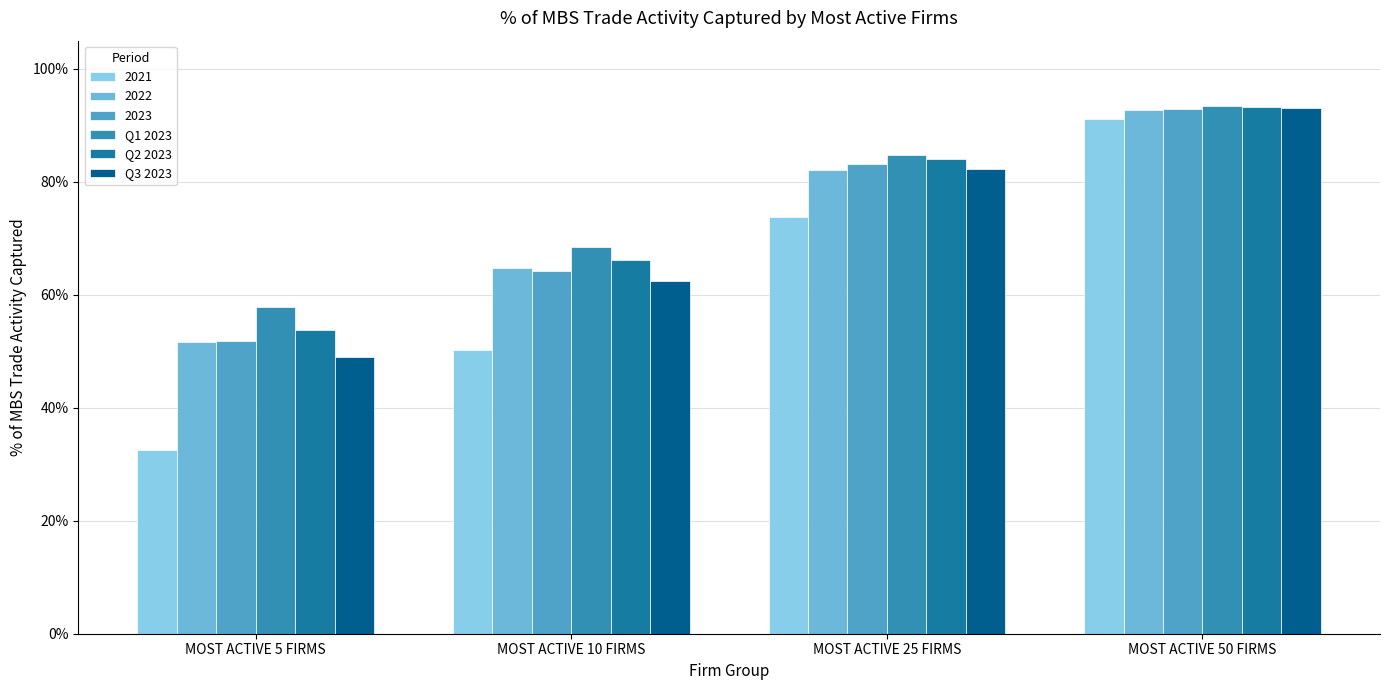

What is the sum of the Q2 2023 values at MOST ACTIVE 10 FIRMS and MOST ACTIVE 25 FIRMS?

150.3